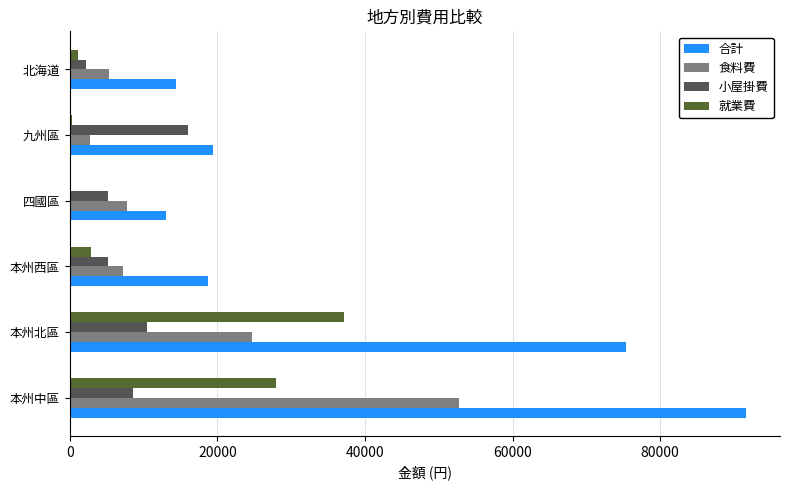

What is the average value of the 小屋掛費 series?

7927